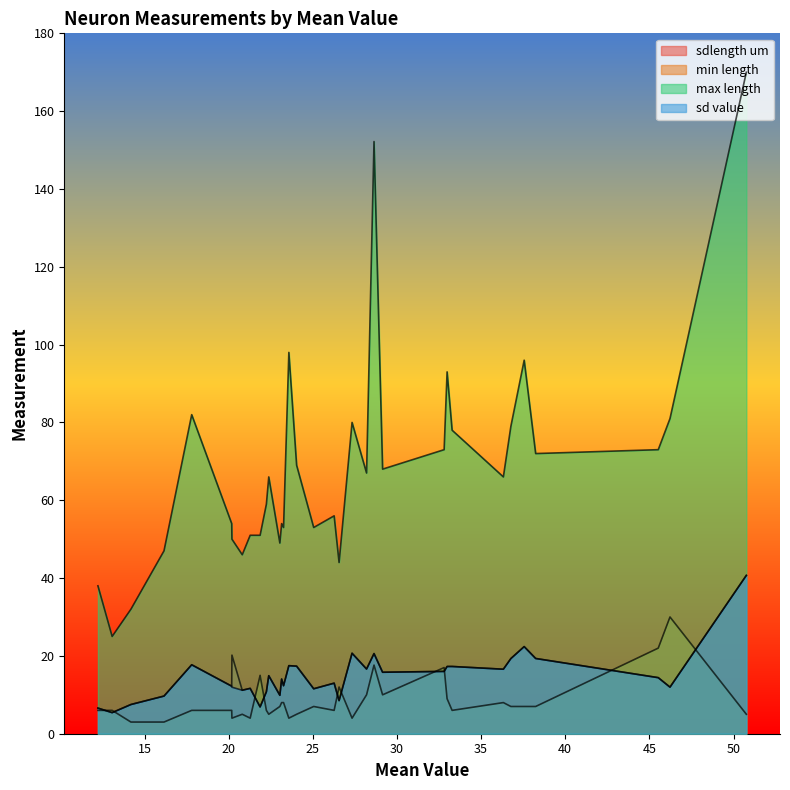

Which series ends up on top after the final intersection of sdlength um and min length?

sdlength um